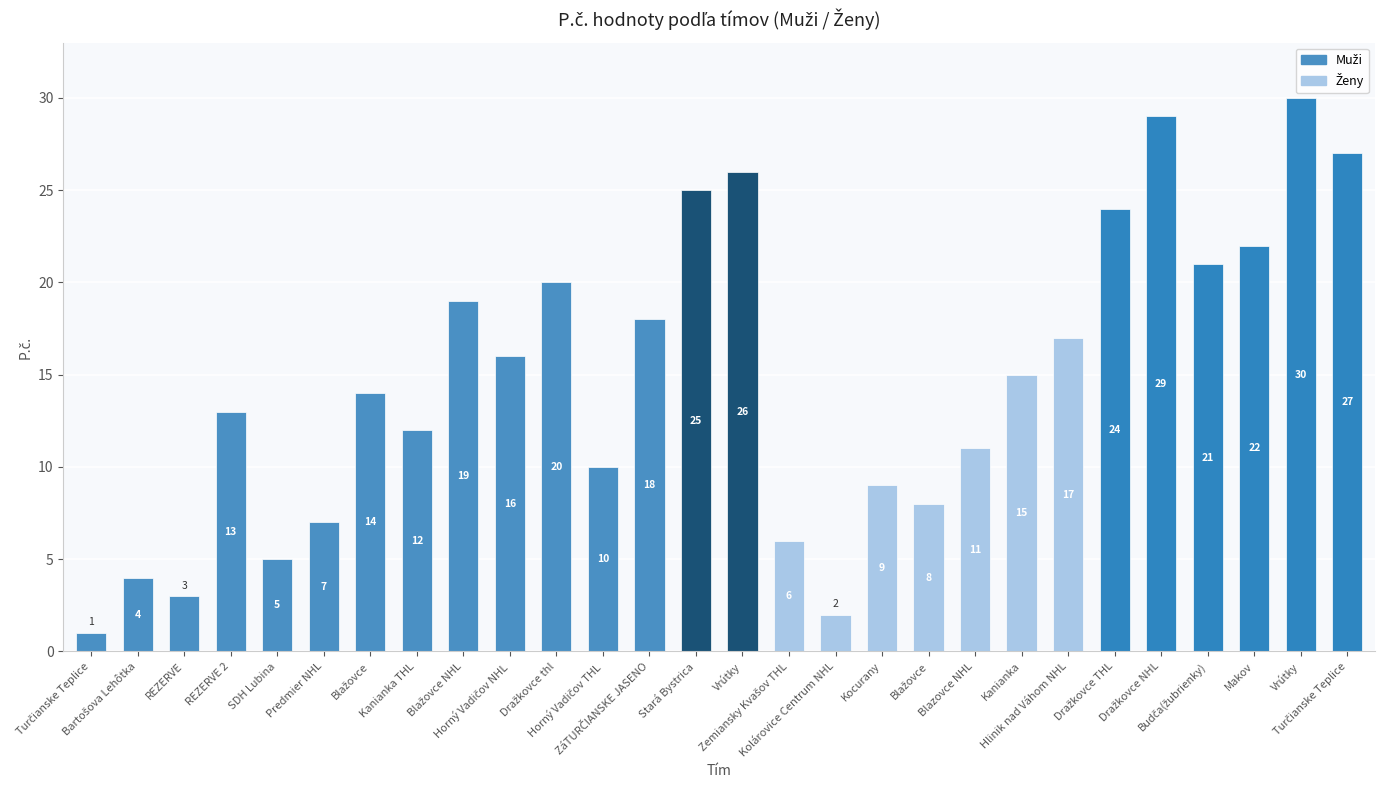

What is the difference between the maximum and second lowest values?

28